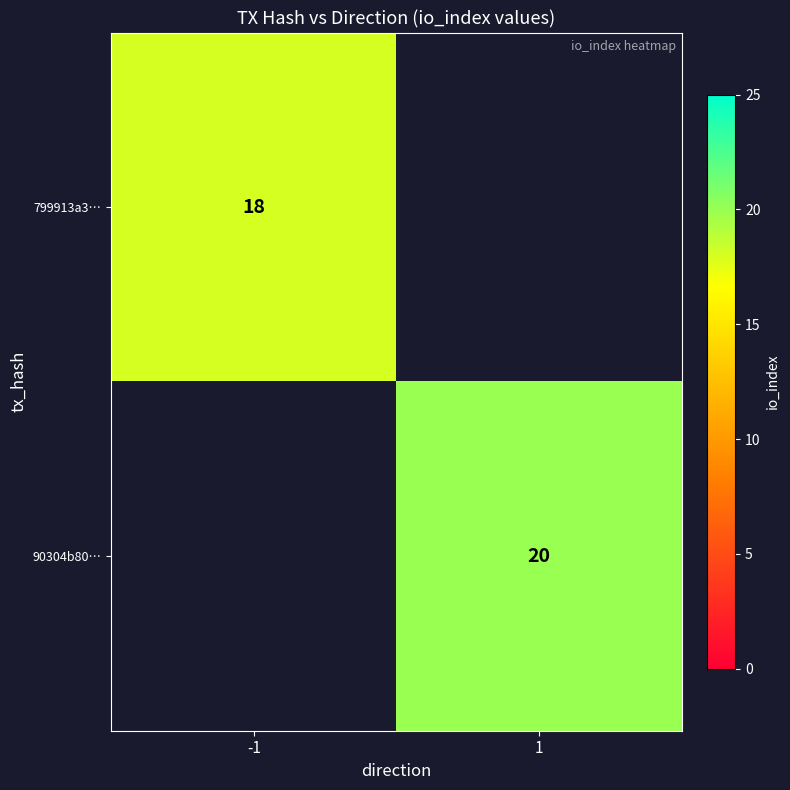

Is it true that 799913a3… equals 31 at -1?

False